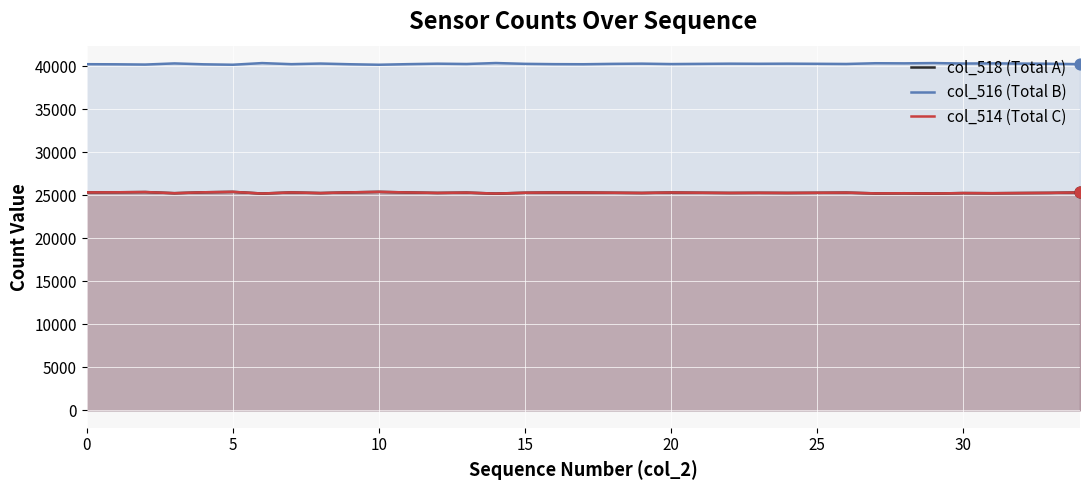

Is the value of col_514 (Total C) at 30 greater than the value of col_518 (Total A) at 30?

No